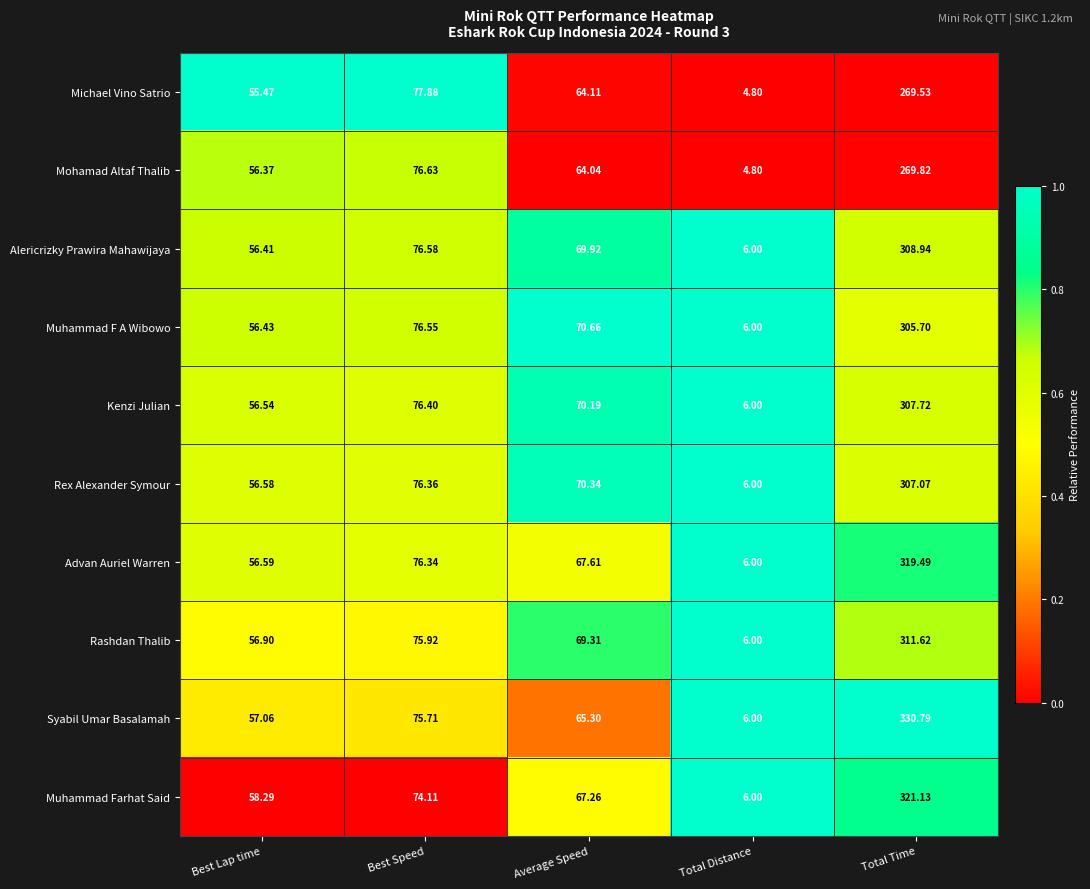

Which category has the lowest value across all series?

Total Distance